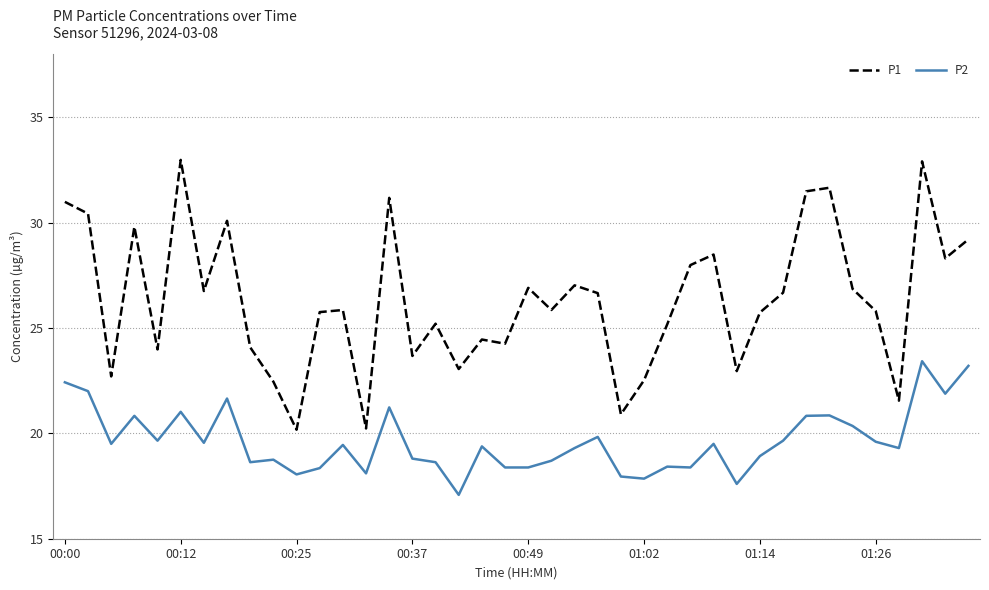

Which series has the largest range (max minus min)?

P1